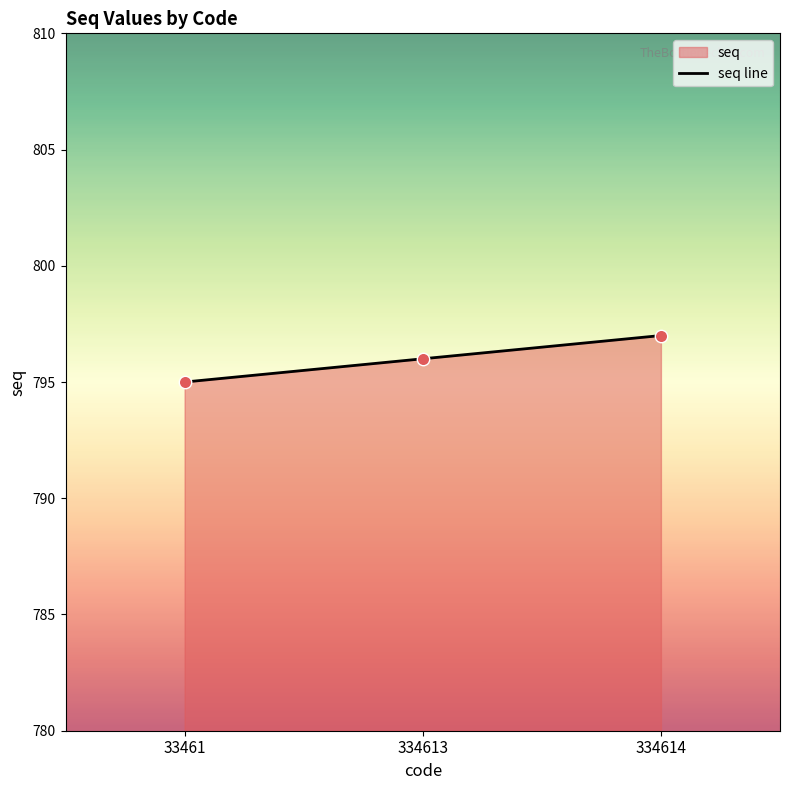

Which has a higher value, 334614 or 33461?

334614